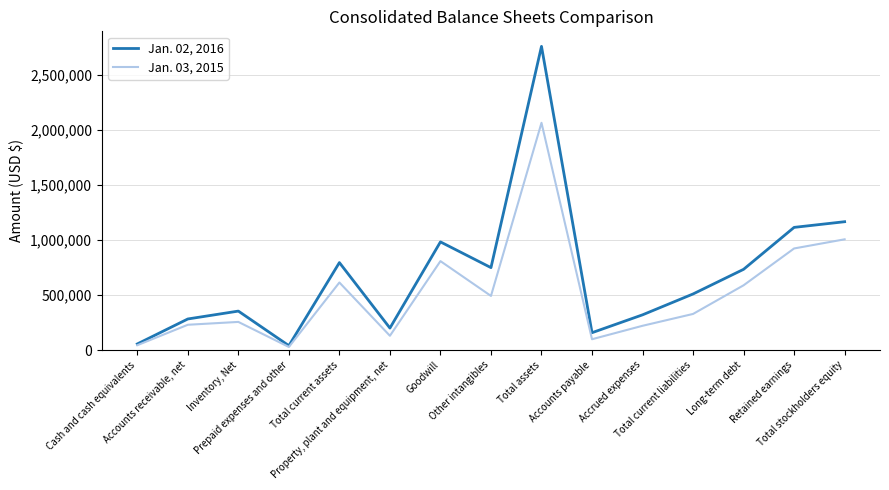

How many lines are shown in the chart?

2